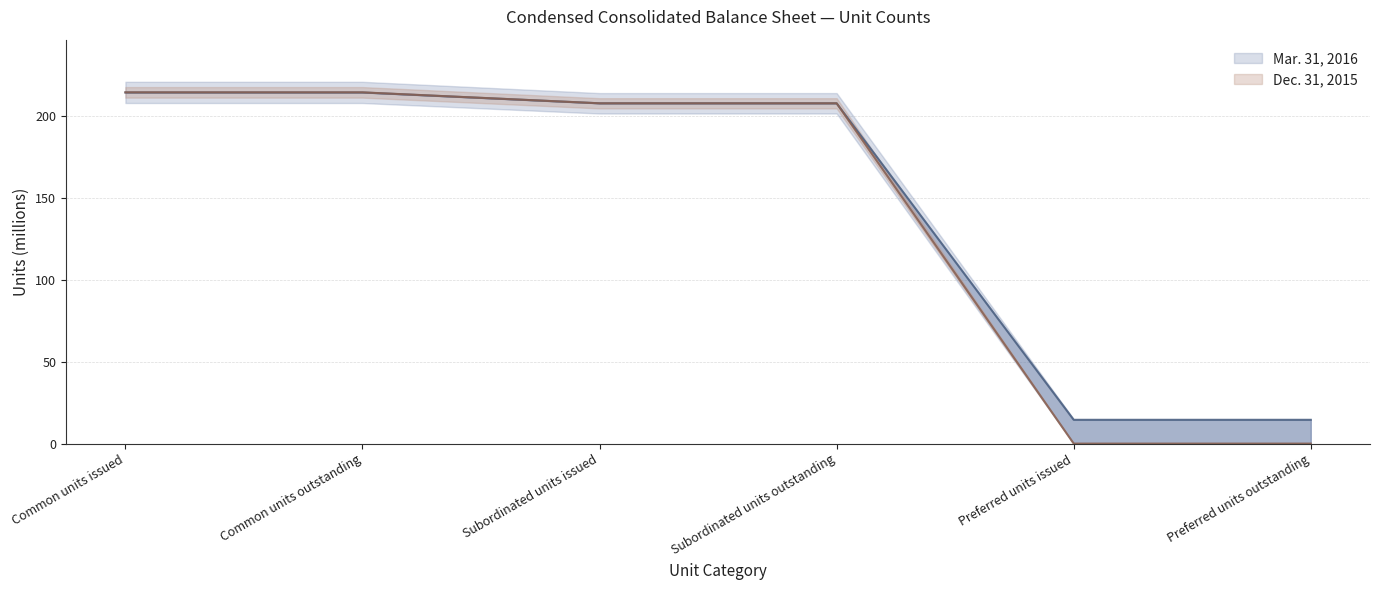

What is the difference between the Mar. 31, 2016 values at Subordinated units outstanding and Preferred units outstanding?

193.3